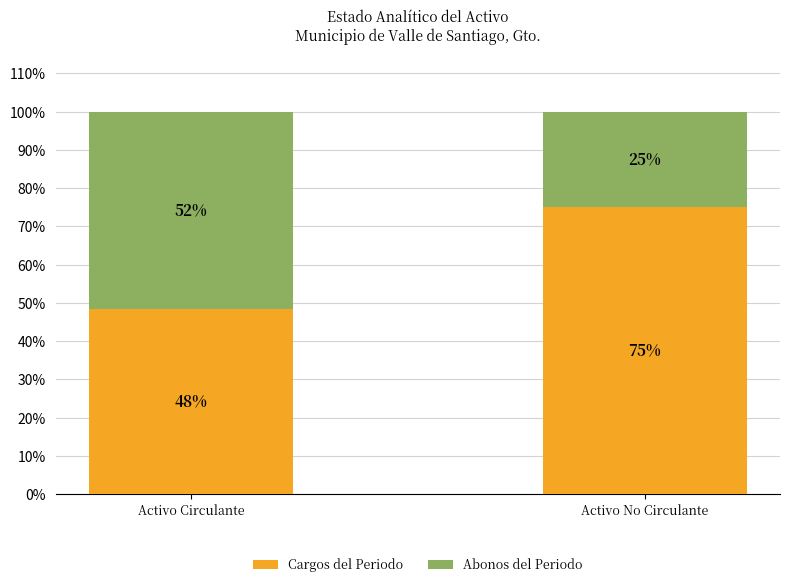

True or false: Cargos del Periodo has a value of 68.0 at Activo Circulante.

False